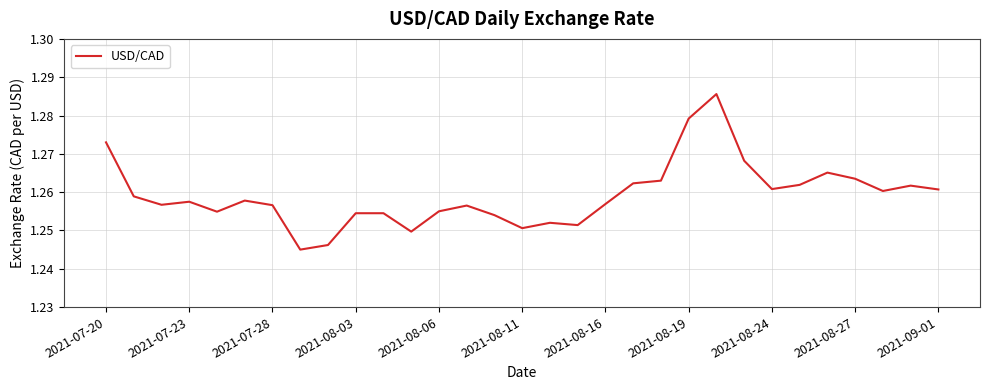

Does the chart have visible grid lines?

Yes